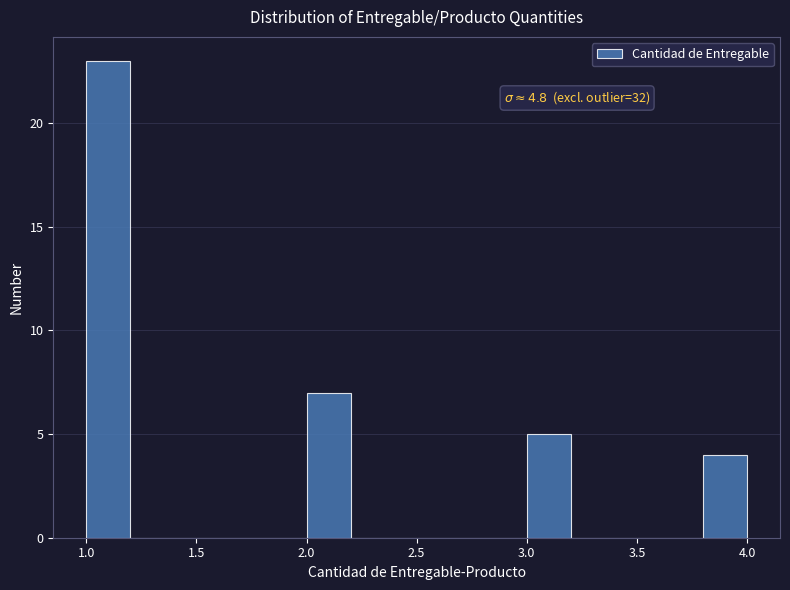

Which range on the x-axis has the tallest bar?

1.0 to 1.2